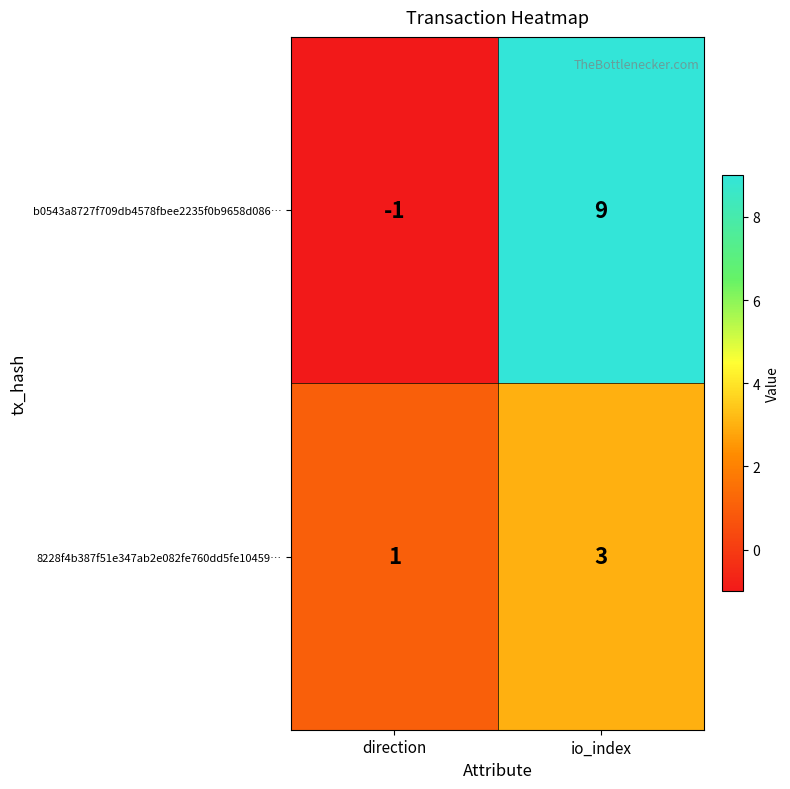

What is the maximum value for 8228f4b387f51e347ab2e082fe760dd5fe10459…?

3